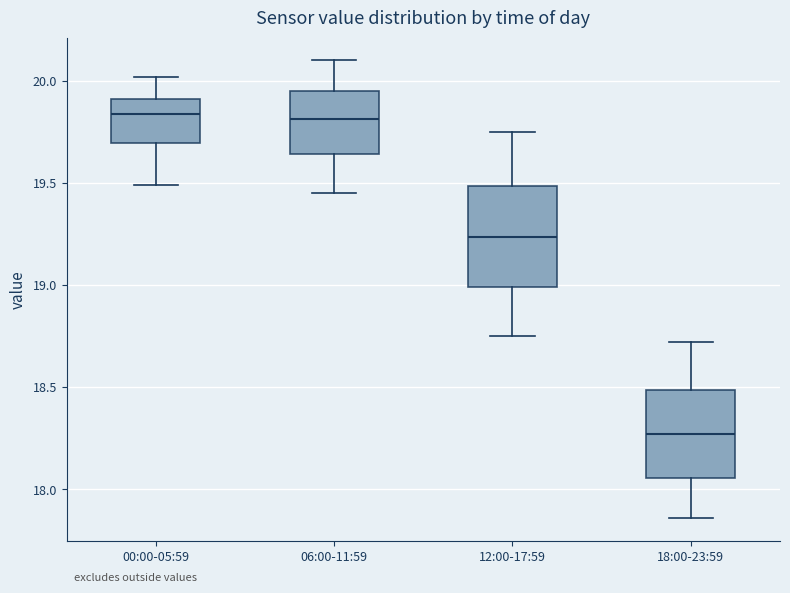

Reading left to right, transcribe this box plot: for each box, give where its median line is, the range the box spans, and where its two whiskers end, as read against the y-axis. The values are not printed on the chart, so give them approximately, as read against the axis.

00:00-05:59: median 19.85, box 19.70 to 19.90, whiskers 19.50 to 20.00
06:00-11:59: median 19.80, box 19.65 to 19.95, whiskers 19.45 to 20.10
12:00-17:59: median 19.25, box 19.00 to 19.50, whiskers 18.75 to 19.75
18:00-23:59: median 18.25, box 18.05 to 18.50, whiskers 17.85 to 18.70